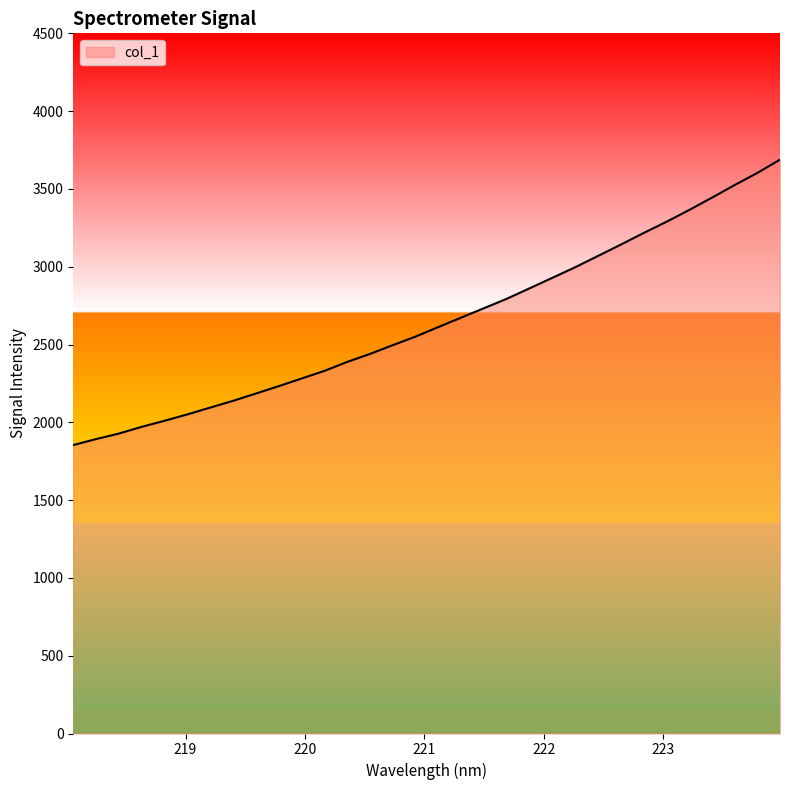

What is the smallest value displayed?

1854.0